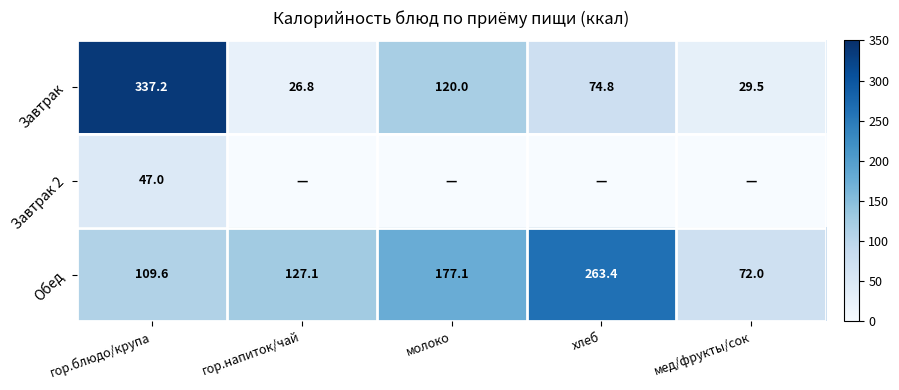

At which category is the sum across all series the highest?

гор.блюдо/крупа